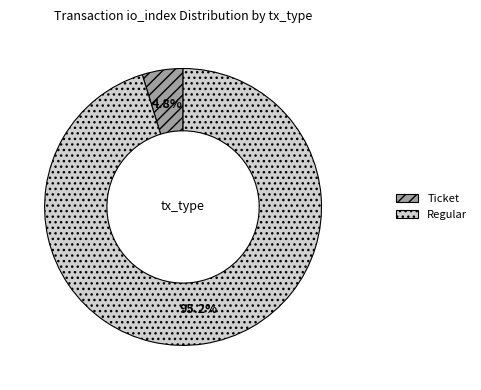

What is the smallest slice in the pie chart?

Ticket